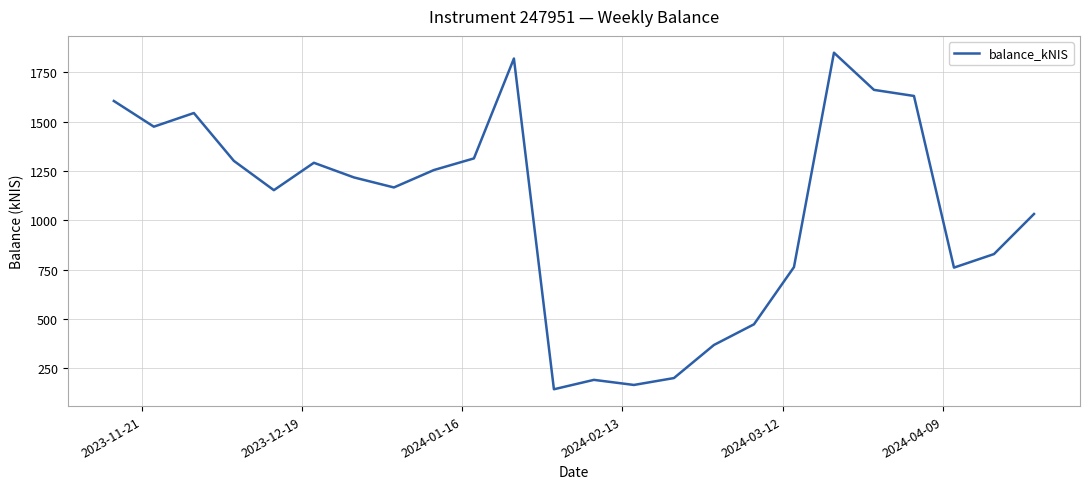

What is the difference between the maximum and minimum values?

1704.8